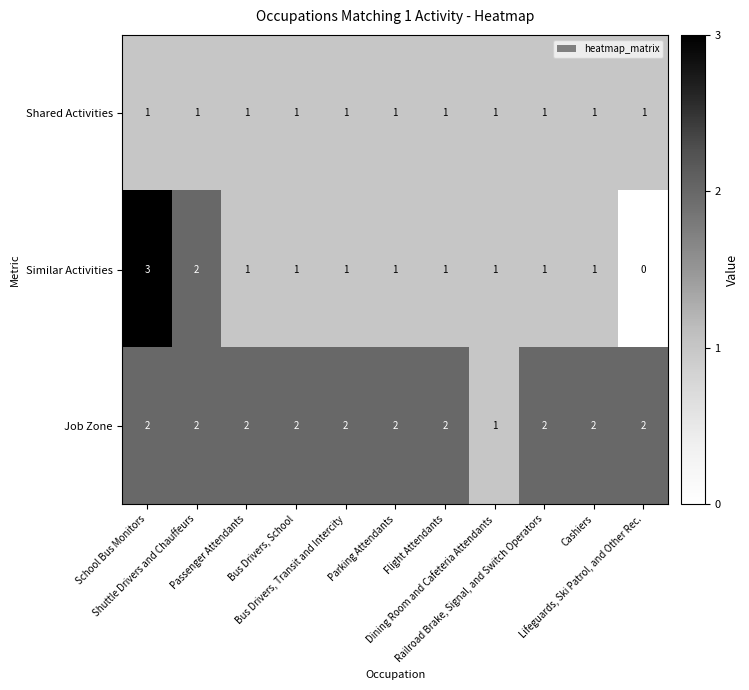

At how many categories does at least one series exceed 0?

11